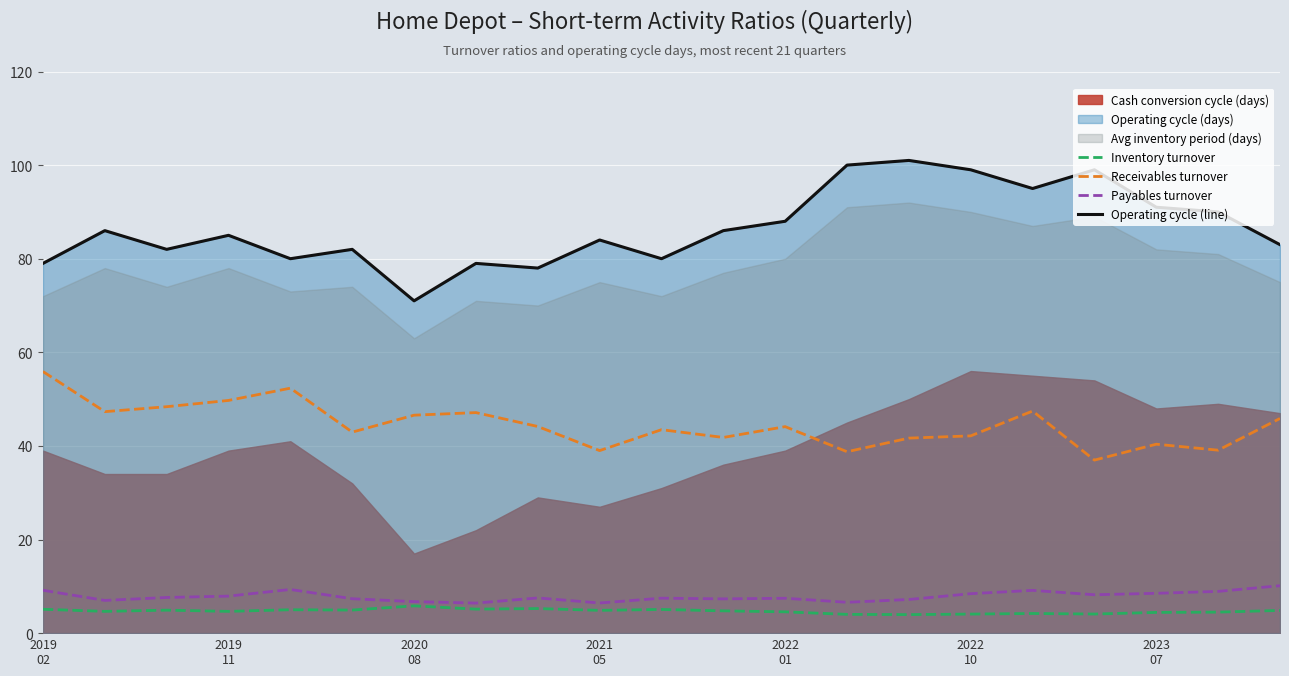

True or false: Receivables turnover and Payables turnover intersect in this chart.

False